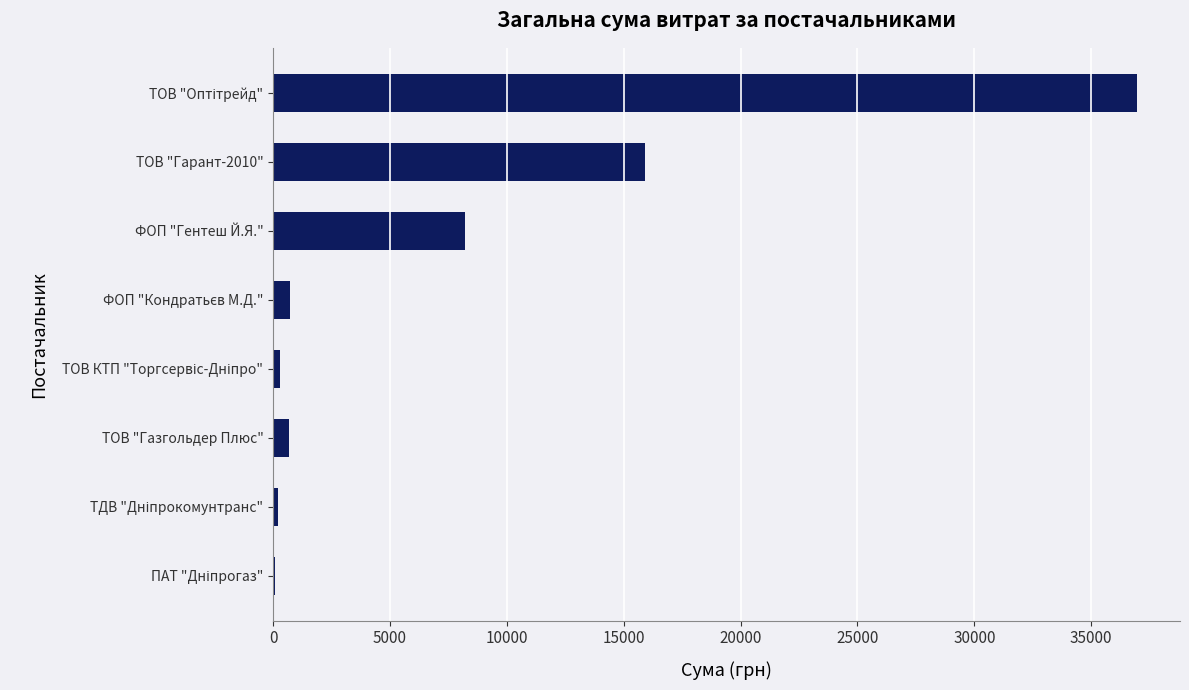

What is the greatest value displayed?

36951.0